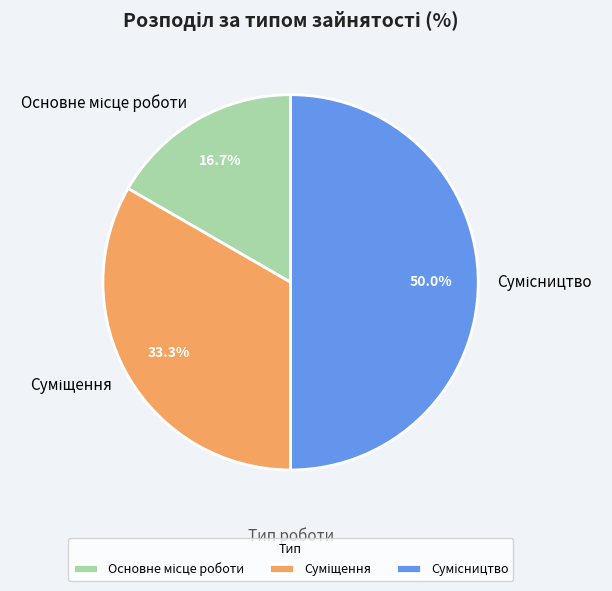

What is the total percentage of Сумісництво and Суміщення?

83.3%